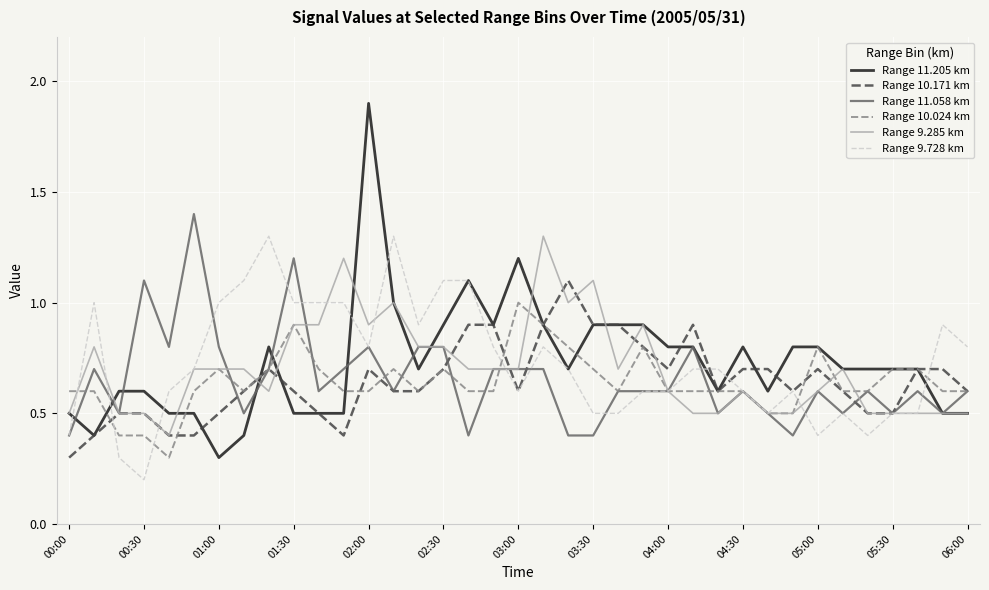

What is the minimum value for Range 9.285 km?

0.4